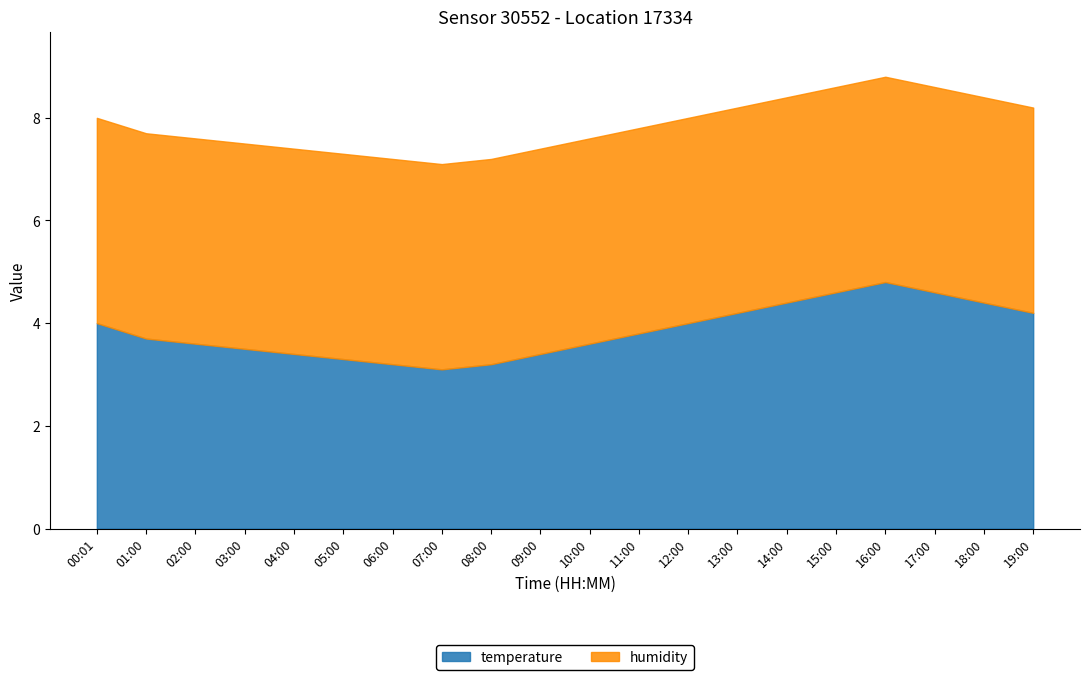

The value of temperature at 11:00 is 1.2. True or false?

False